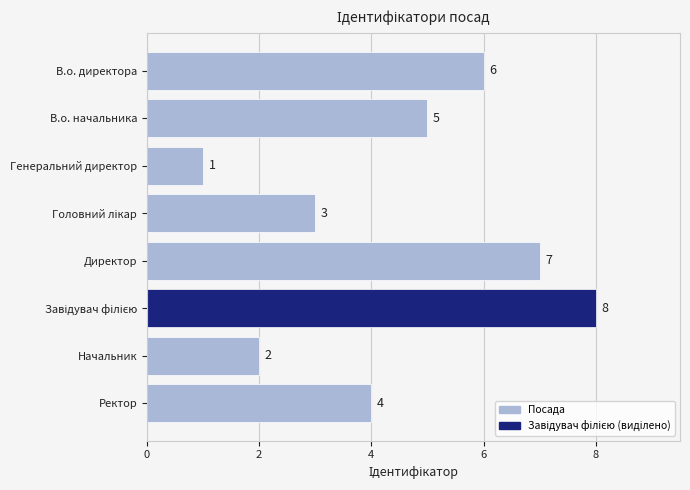

Which label corresponds to the smallest value in the chart?

Генеральний директор